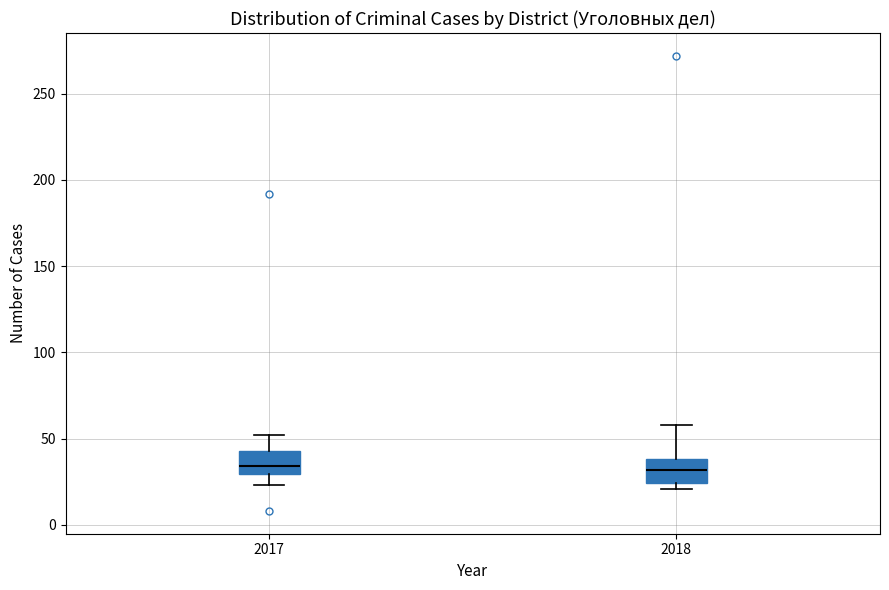

Reading left to right, transcribe this box plot: for each box, give where its median line is, the range the box spans, and where its two whiskers end, as read against the y-axis. The values are not printed on the chart, so give them approximately, as read against the axis.

2017: median 35, box 30 to 45, whiskers 25 to 50
2018: median 30, box 25 to 40, whiskers 20 to 60